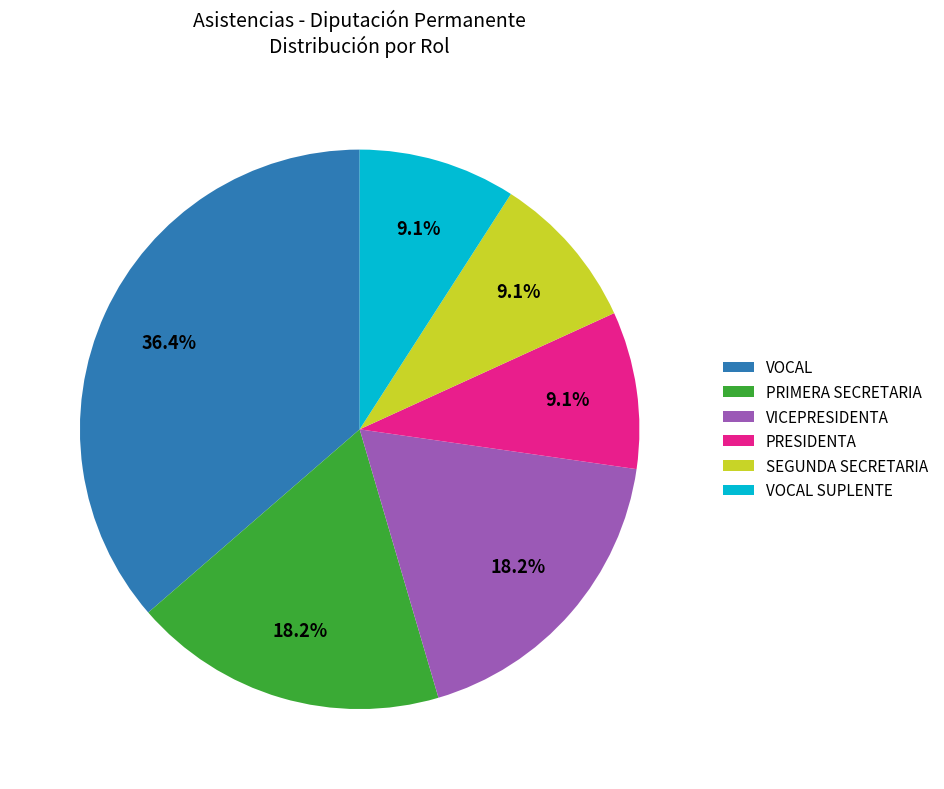

How many slices are in this pie chart?

6